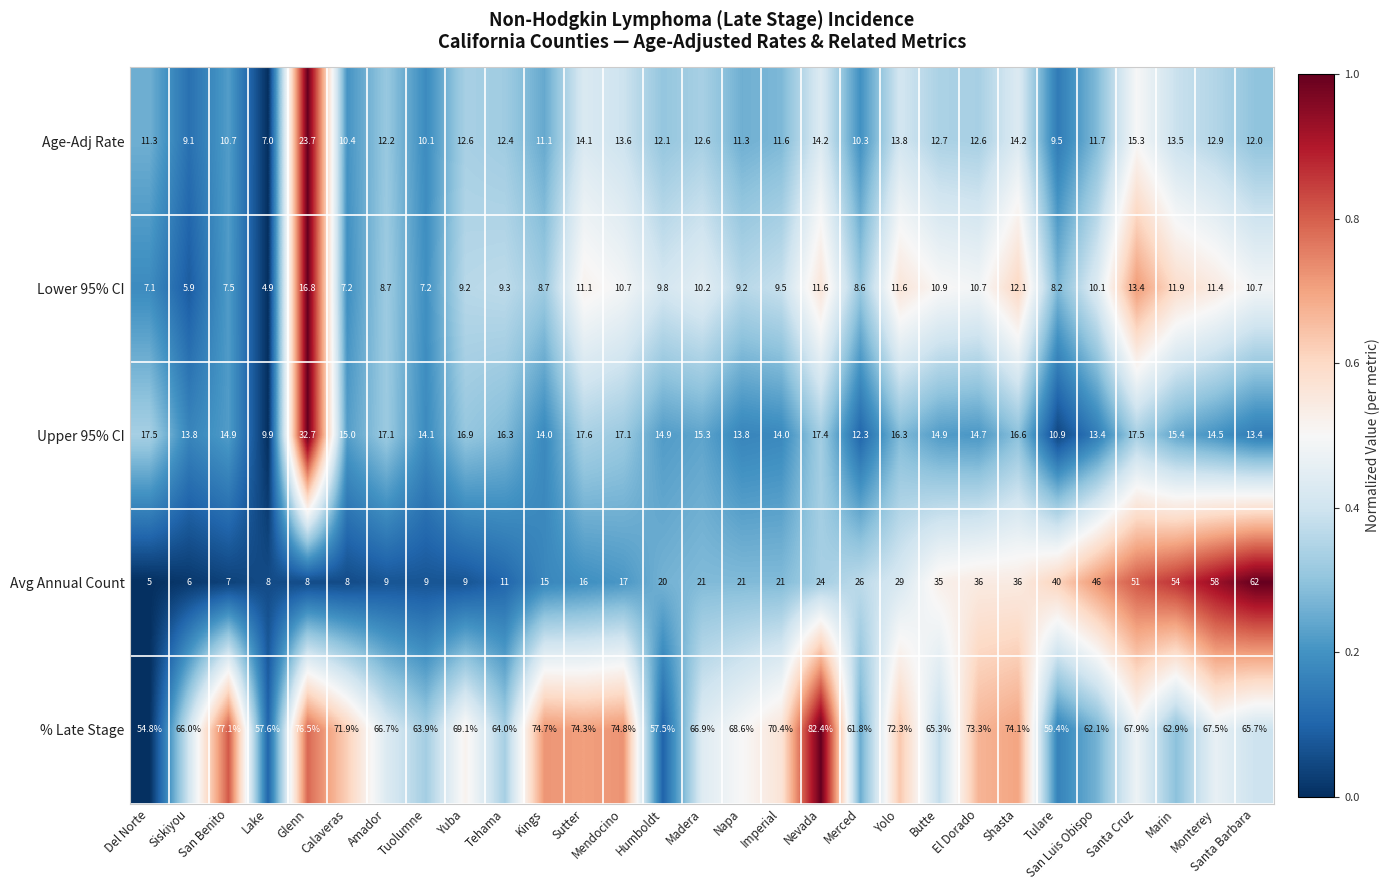

At which category is the sum across all series the highest?

Santa Cruz